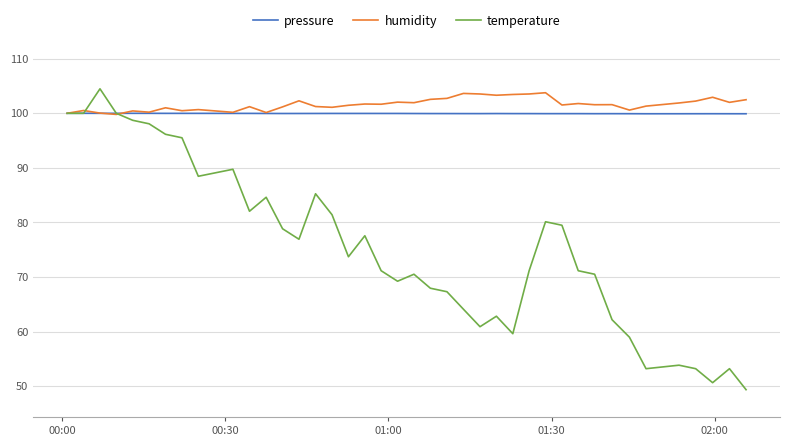

Which series has the widest spread of values?

temperature